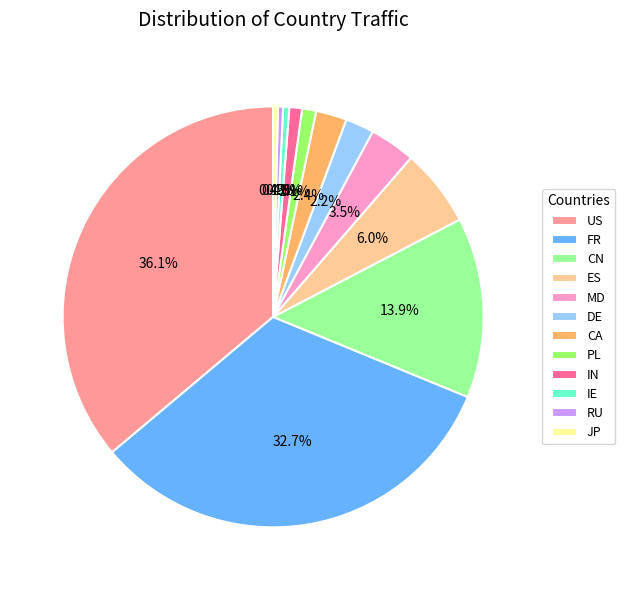

Is FR the majority of the pie?

No